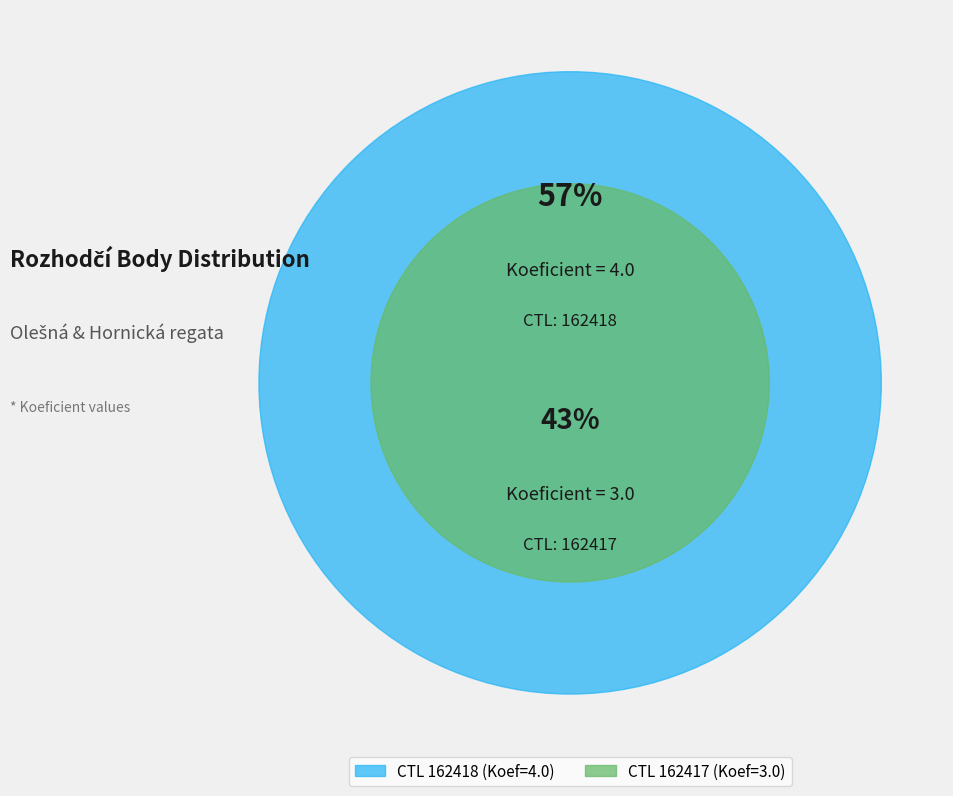

To the nearest percent, what is the difference between the 162418 and 162417 slice percentages?

14%